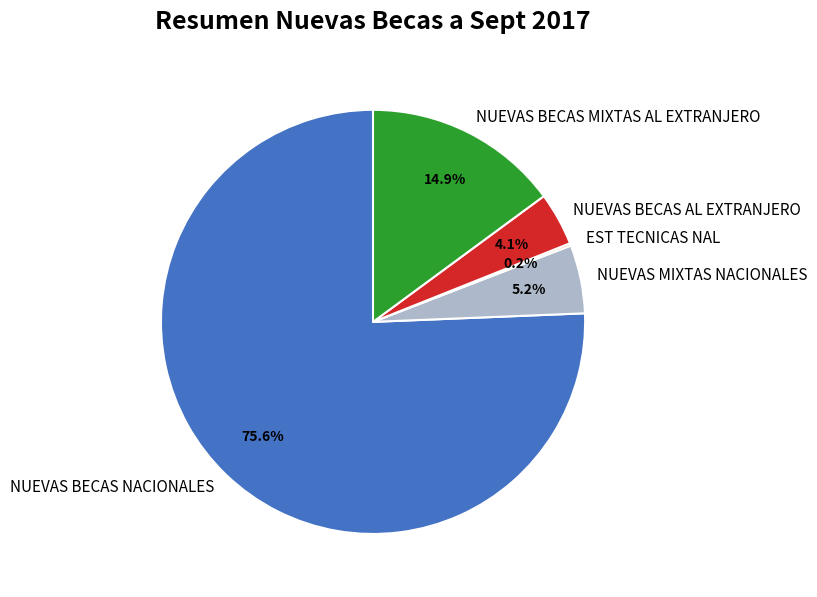

Is there any slice that represents more than half of the pie?

Yes